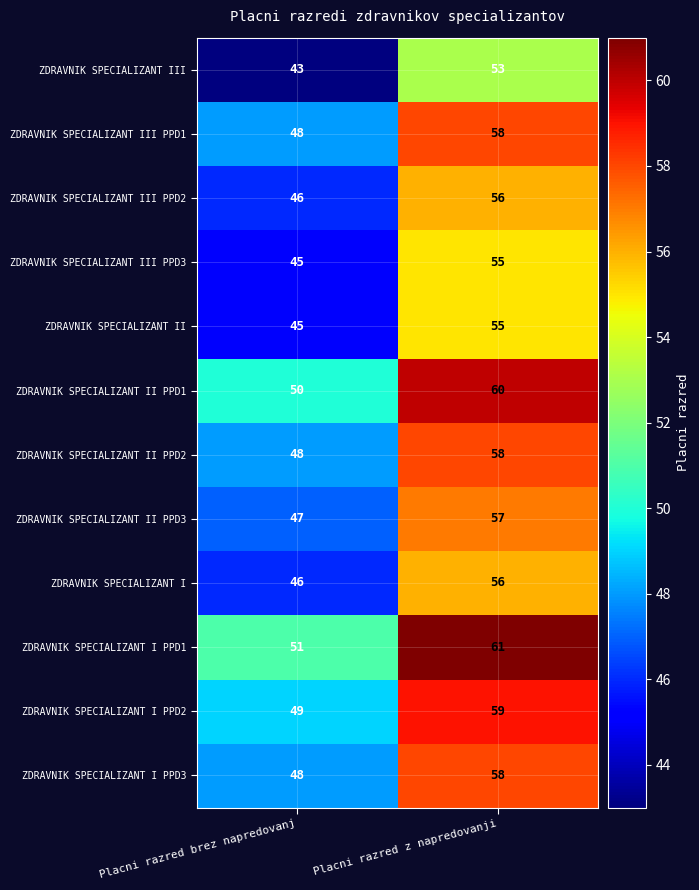

Reading left to right, list all the values displayed in this chart.

ZDRAVNIK SPECIALIZANT III: Placni razred brez napredovanj=43	Placni razred z napredovanji=53
ZDRAVNIK SPECIALIZANT III PPD1: Placni razred brez napredovanj=48	Placni razred z napredovanji=58
ZDRAVNIK SPECIALIZANT III PPD2: Placni razred brez napredovanj=46	Placni razred z napredovanji=56
ZDRAVNIK SPECIALIZANT III PPD3: Placni razred brez napredovanj=45	Placni razred z napredovanji=55
ZDRAVNIK SPECIALIZANT II: Placni razred brez napredovanj=45	Placni razred z napredovanji=55
ZDRAVNIK SPECIALIZANT II PPD1: Placni razred brez napredovanj=50	Placni razred z napredovanji=60
ZDRAVNIK SPECIALIZANT II PPD2: Placni razred brez napredovanj=48	Placni razred z napredovanji=58
ZDRAVNIK SPECIALIZANT II PPD3: Placni razred brez napredovanj=47	Placni razred z napredovanji=57
ZDRAVNIK SPECIALIZANT I: Placni razred brez napredovanj=46	Placni razred z napredovanji=56
ZDRAVNIK SPECIALIZANT I PPD1: Placni razred brez napredovanj=51	Placni razred z napredovanji=61
ZDRAVNIK SPECIALIZANT I PPD2: Placni razred brez napredovanj=49	Placni razred z napredovanji=59
ZDRAVNIK SPECIALIZANT I PPD3: Placni razred brez napredovanj=48	Placni razred z napredovanji=58